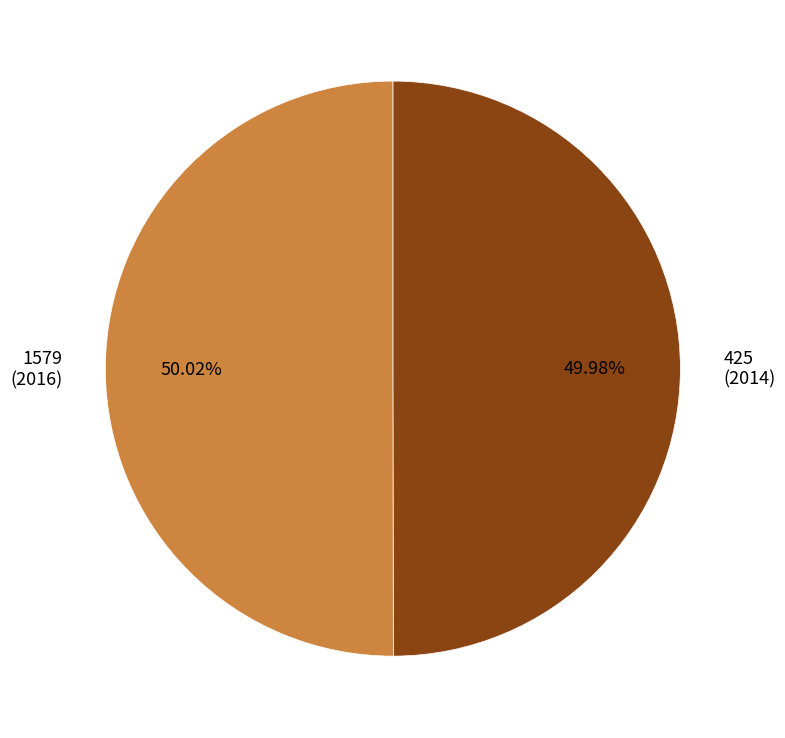

Is there a majority slice in this chart?

Yes